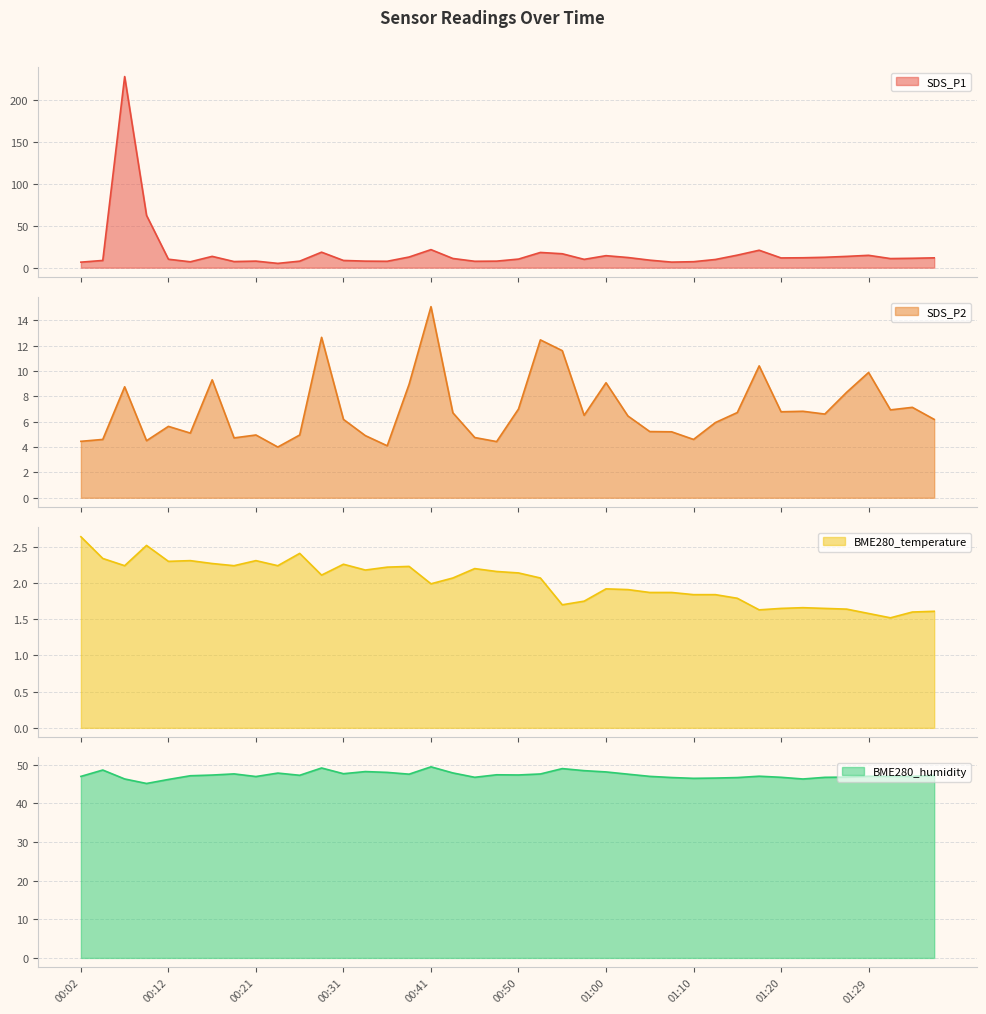

The BME280_temperature series shows 0.8 at 00:24. True or false?

False